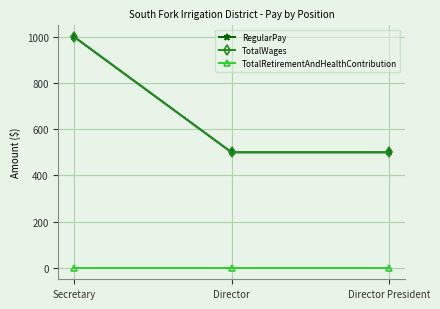

What is the difference between the maximum and minimum values in the TotalWages series?

500